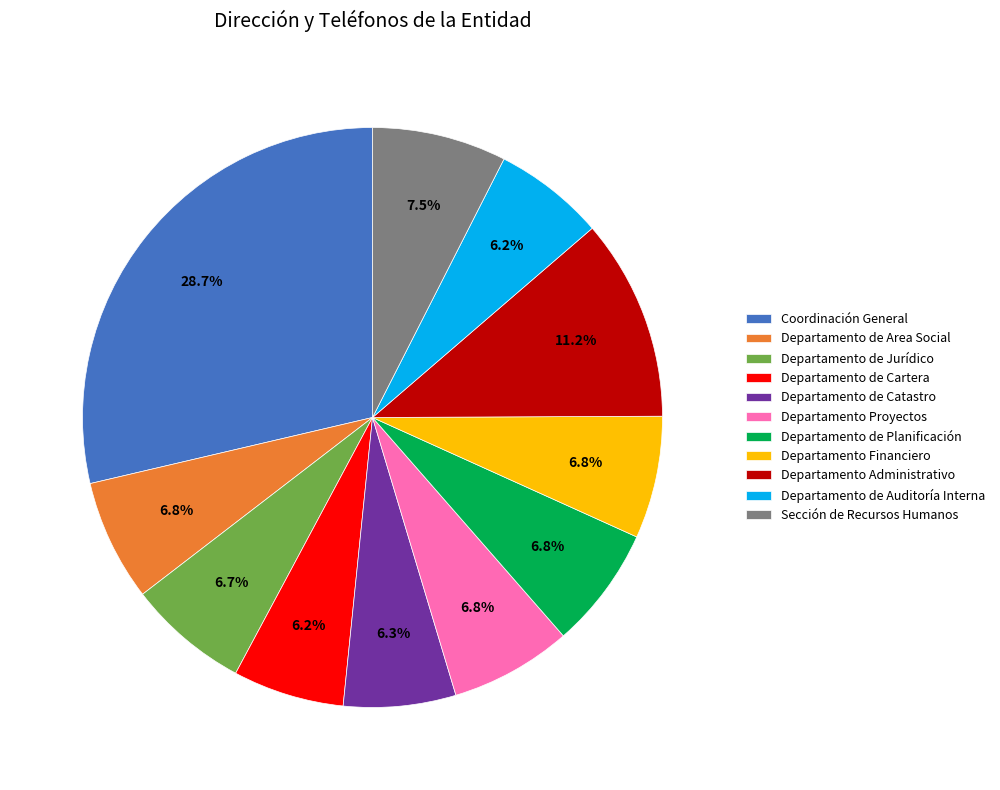

To the nearest percent, what is the average slice percentage?

9%